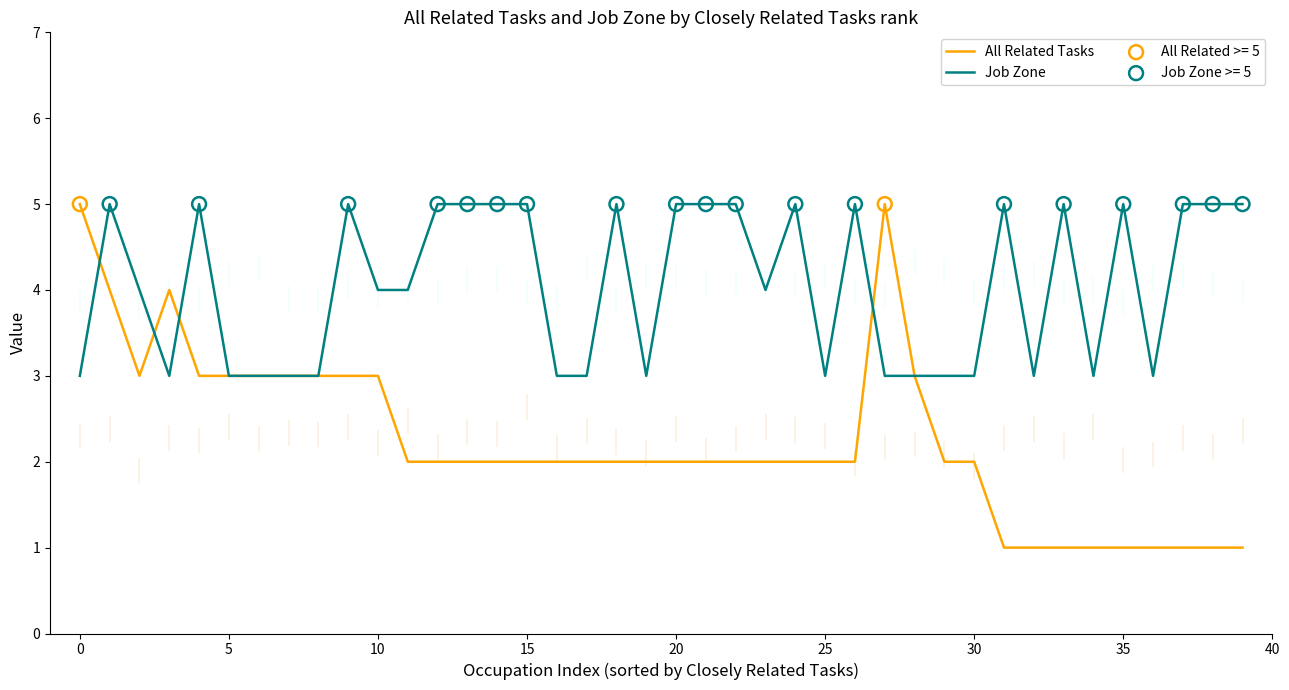

Which series reaches the minimum Y coordinate?

All Related Tasks